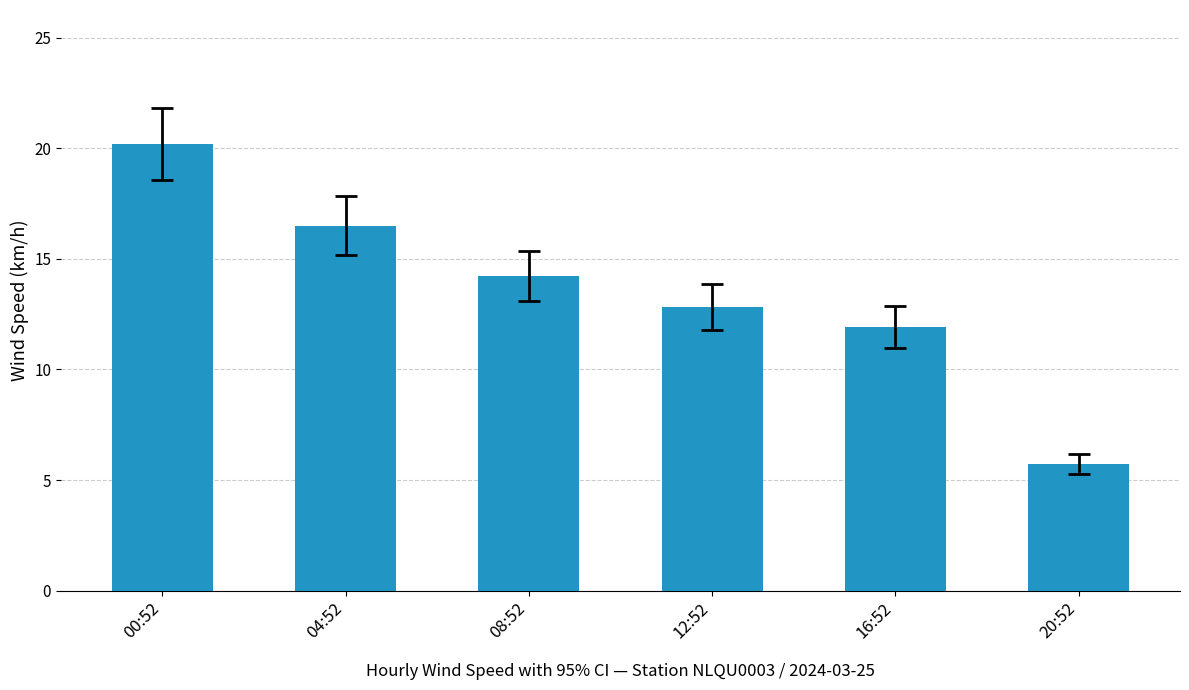

What is the sum of all values?

81.4